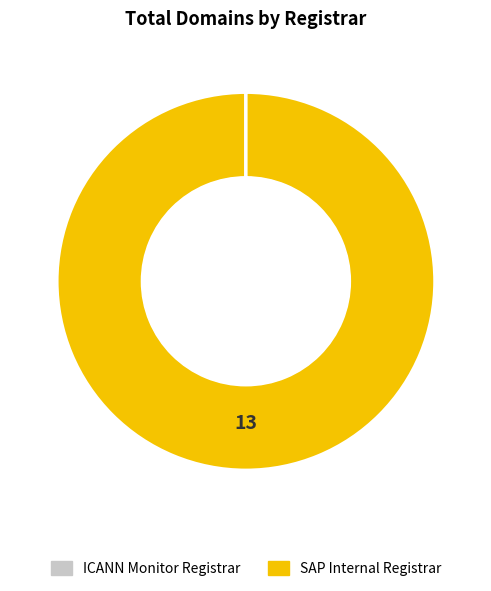

Which slice is the largest?

SAP Internal Registrar